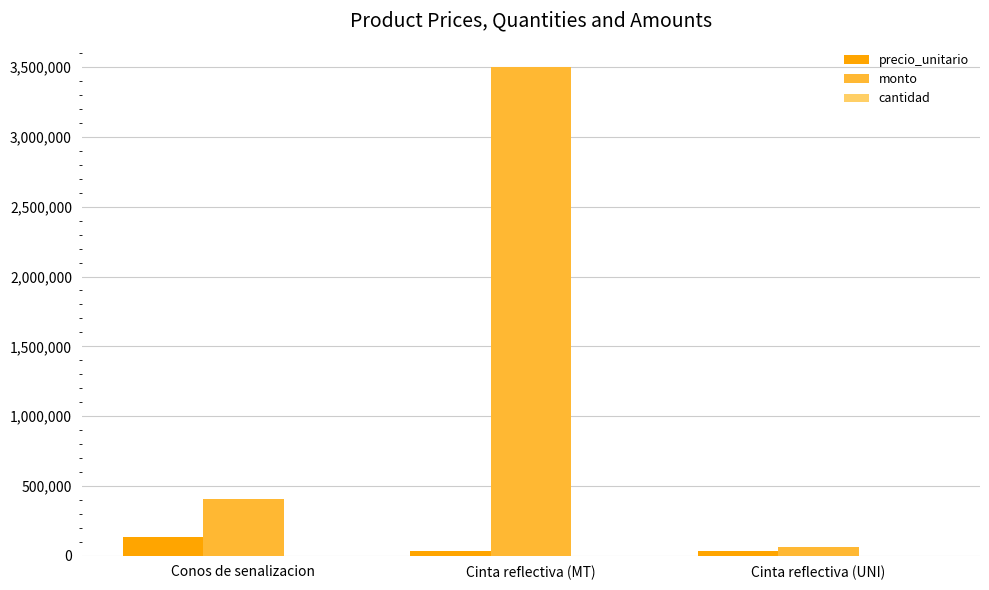

Is it true that precio_unitario equals 135000 at Conos de senalizacion?

True